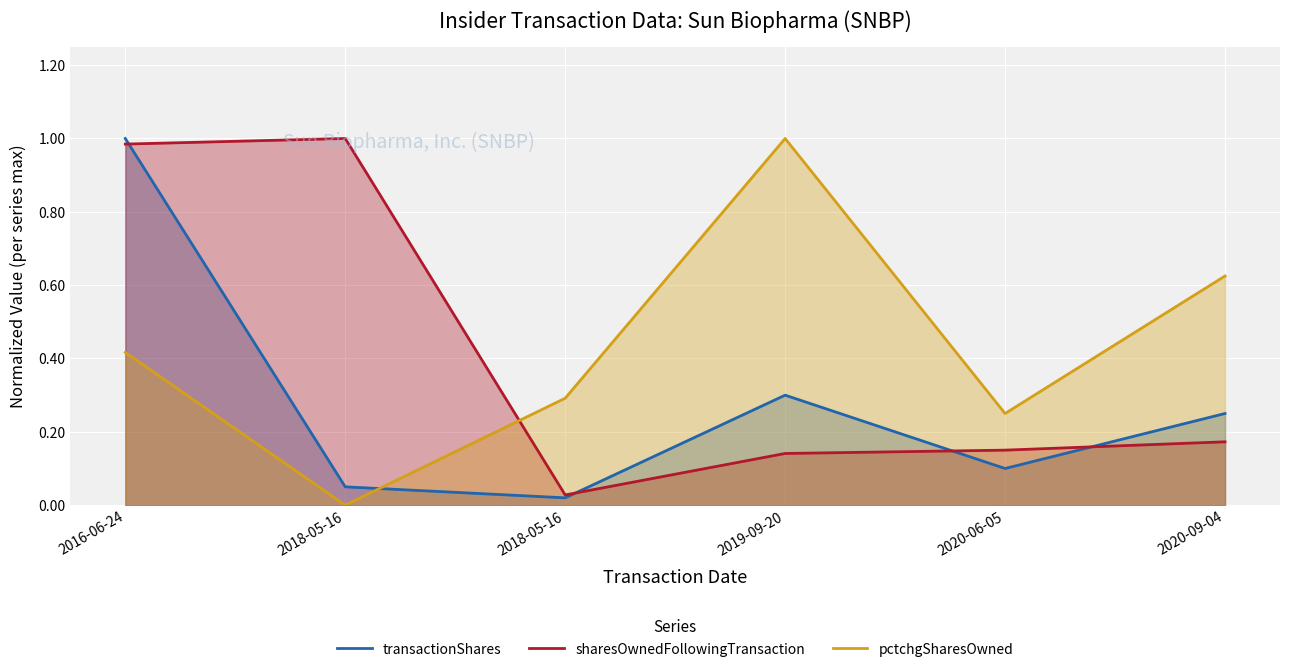

Rank the series by their maximum value, from lowest to highest.

transactionShares, sharesOwnedFollowingTransaction, pctchgSharesOwned